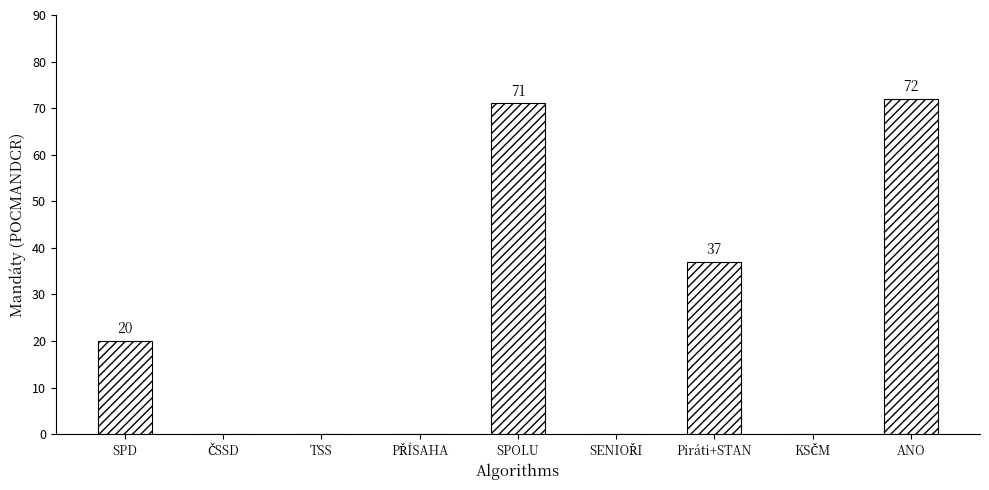

What is the sum of the values at SPOLU and TSS?

71